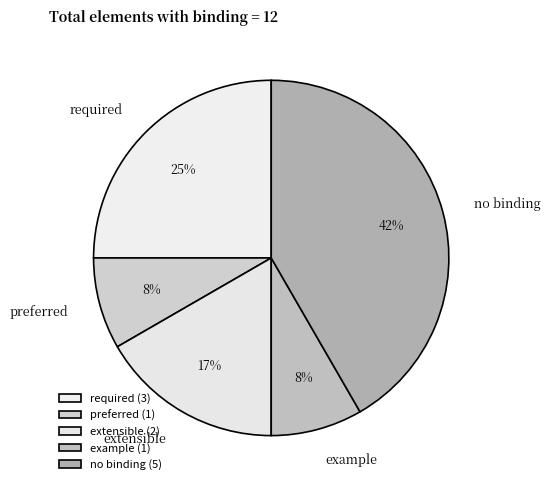

To the nearest percent, what percentage of the pie is extensible?

17%